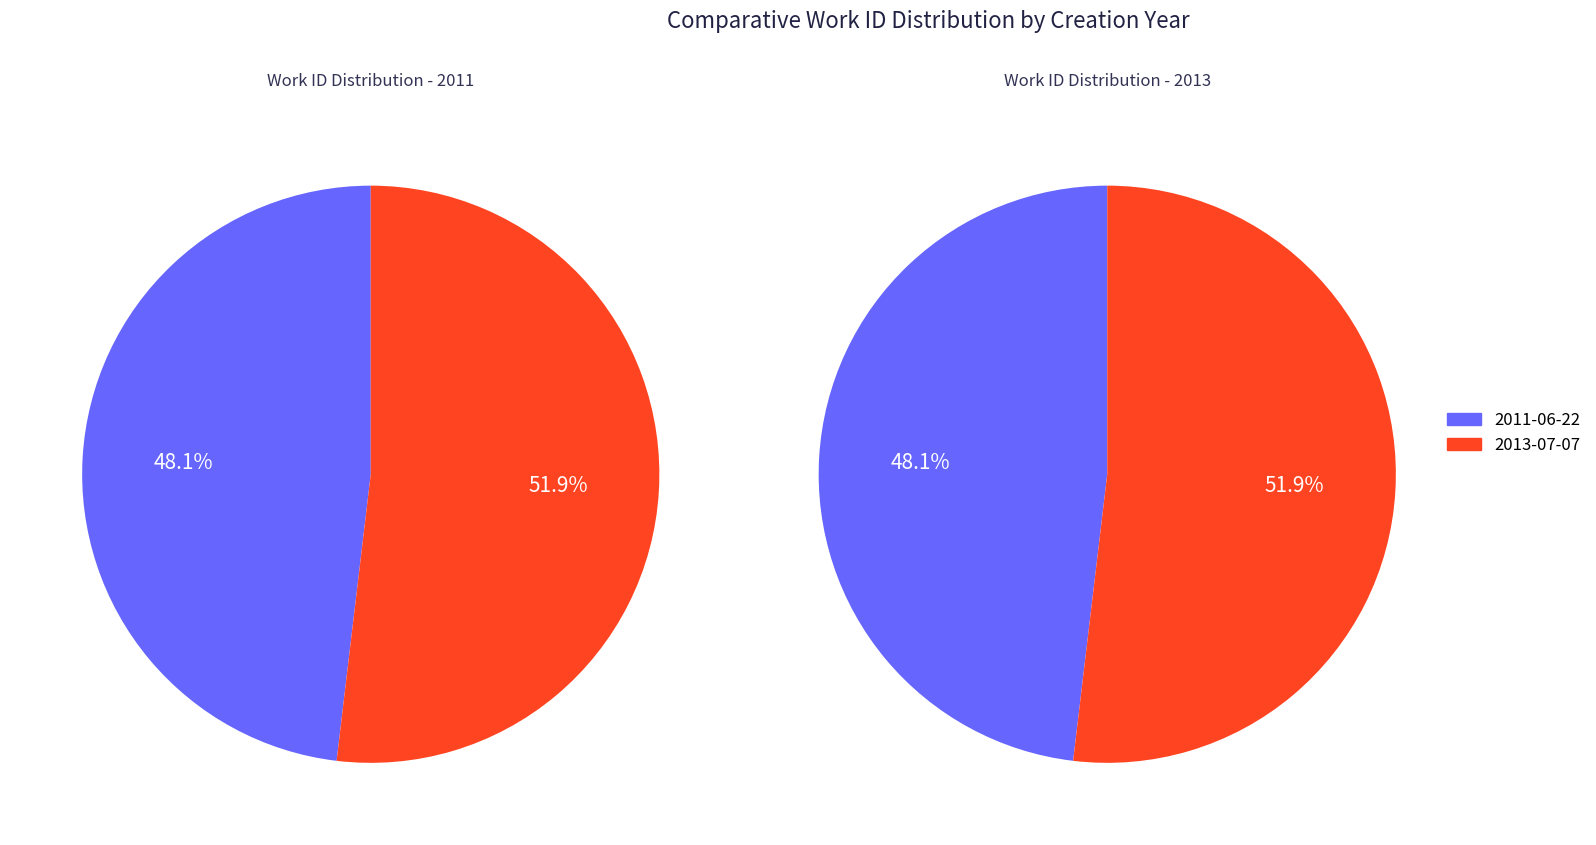

Which has a higher value, 2011-06-22 or 2013-07-07?

2013-07-07